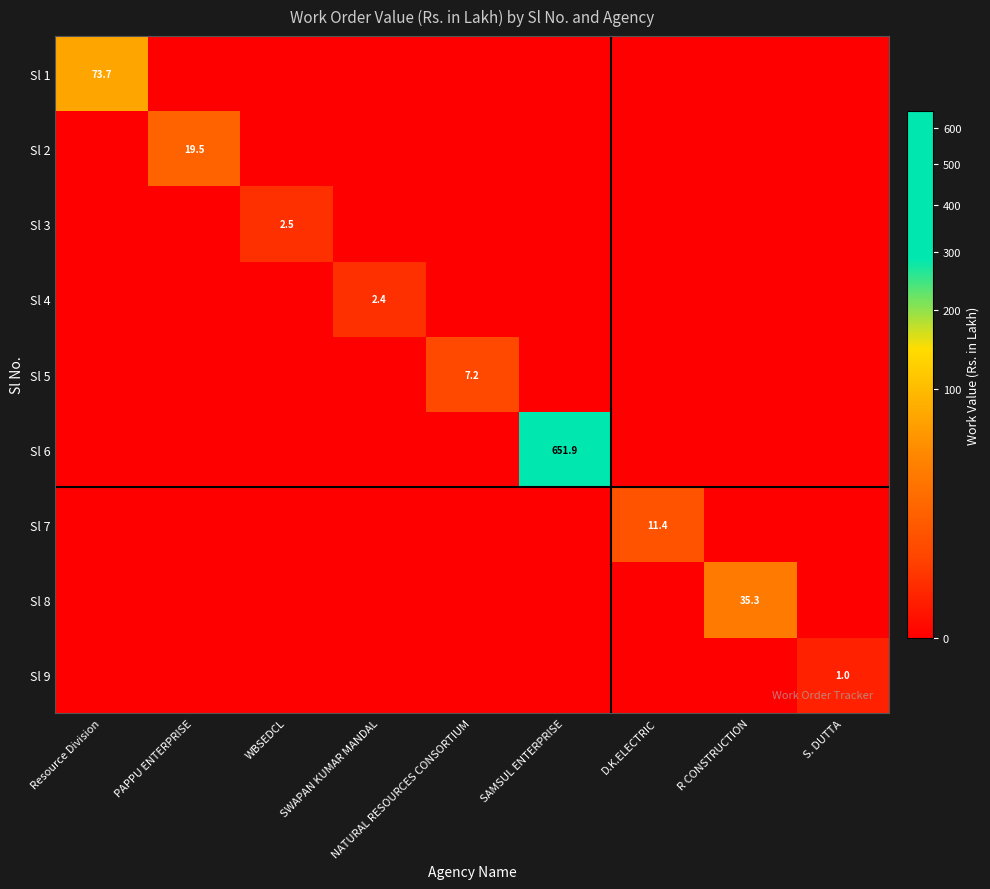

The value of Sl 4 at SWAPAN KUMAR MANDAL is 0.6. True or false?

False